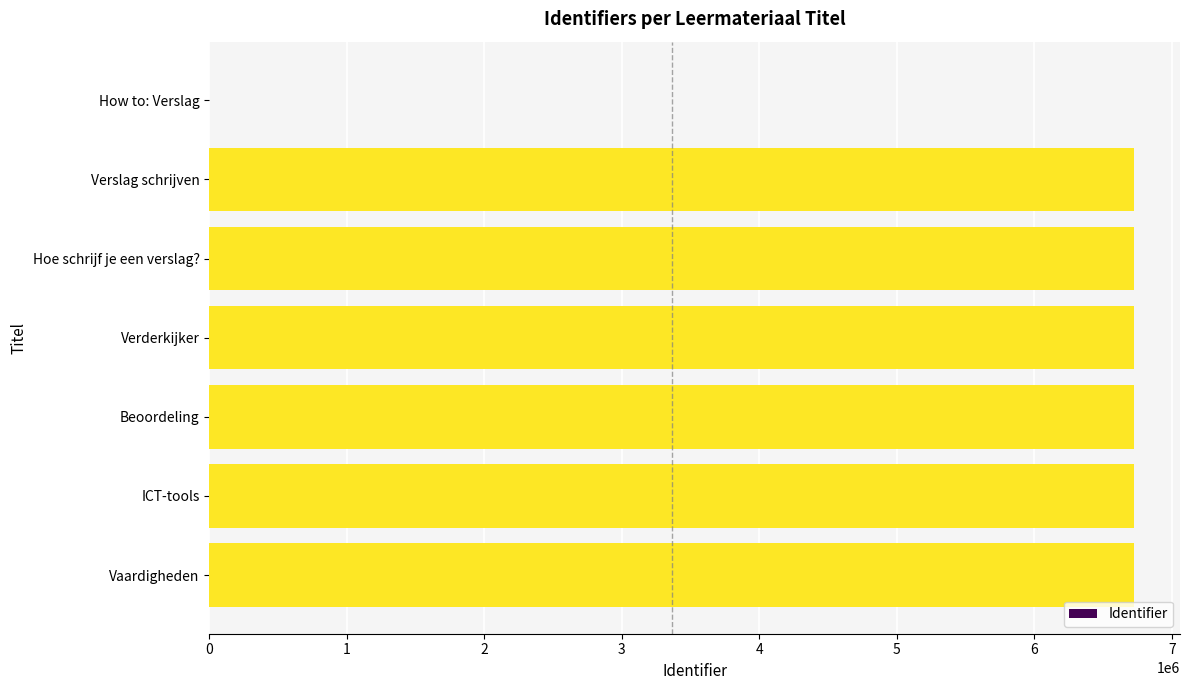

What is the sum of the values at How to: Verslag and ICT-tools?

6724096